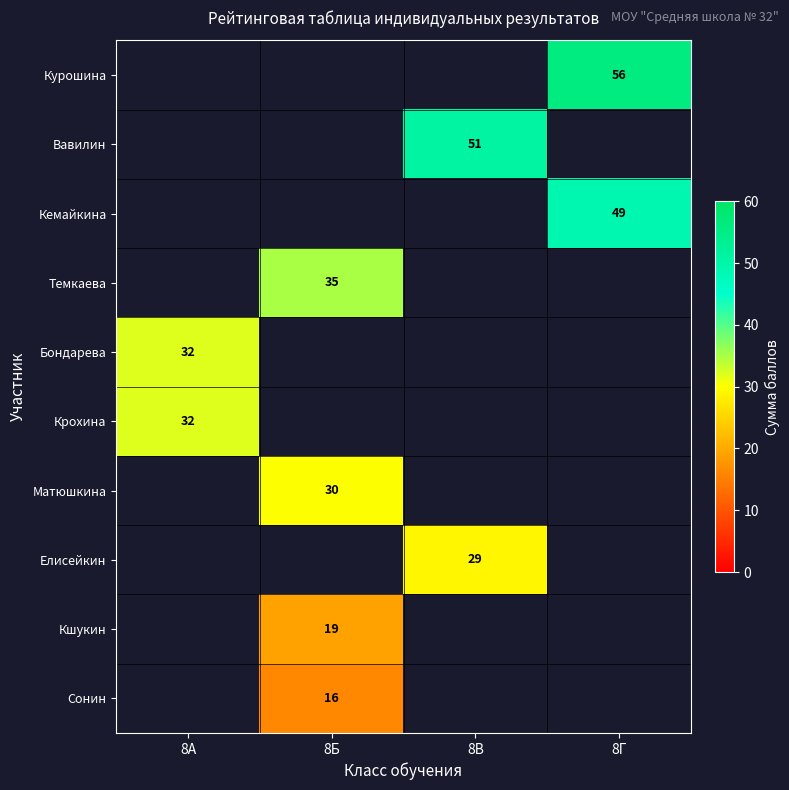

What is the maximum value shown in the chart?

56.0